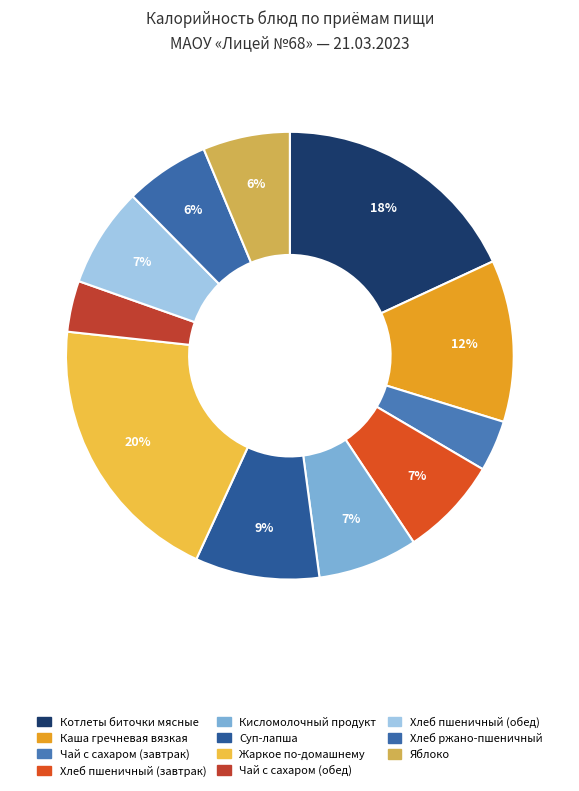

Rank the categories by value from lowest to highest.

Чай с сахаром (завтрак), Чай с сахаром (обед), Хлеб ржано-пшеничный, Яблоко, Хлеб пшеничный (завтрак), Кисломолочный продукт, Хлеб пшеничный (обед), Суп-лапша, Каша гречневая вязкая, Котлеты биточки мясные, Жаркое по-домашнему